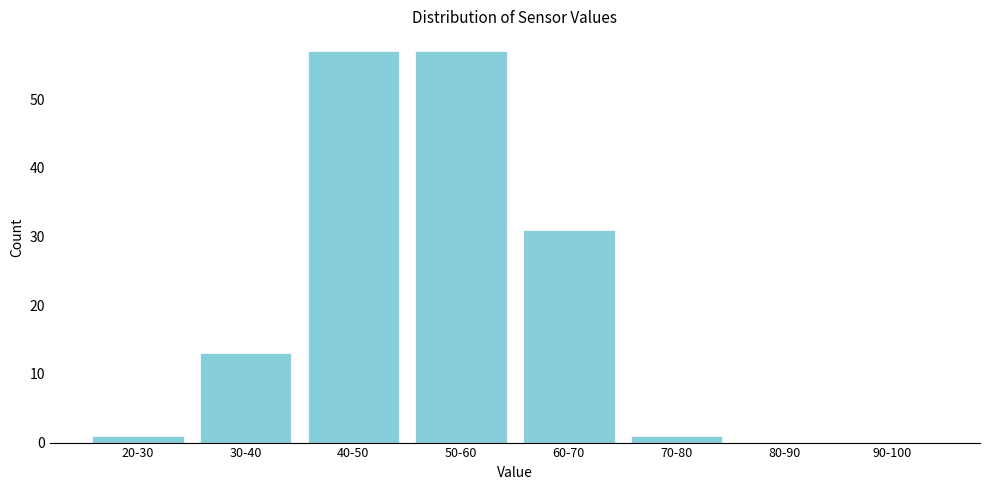

Reading left to right, what are all the values shown in this chart?

20-30=1	30-40=13	40-50=57	50-60=57	60-70=31	70-80=1	80-90=0	90-100=0